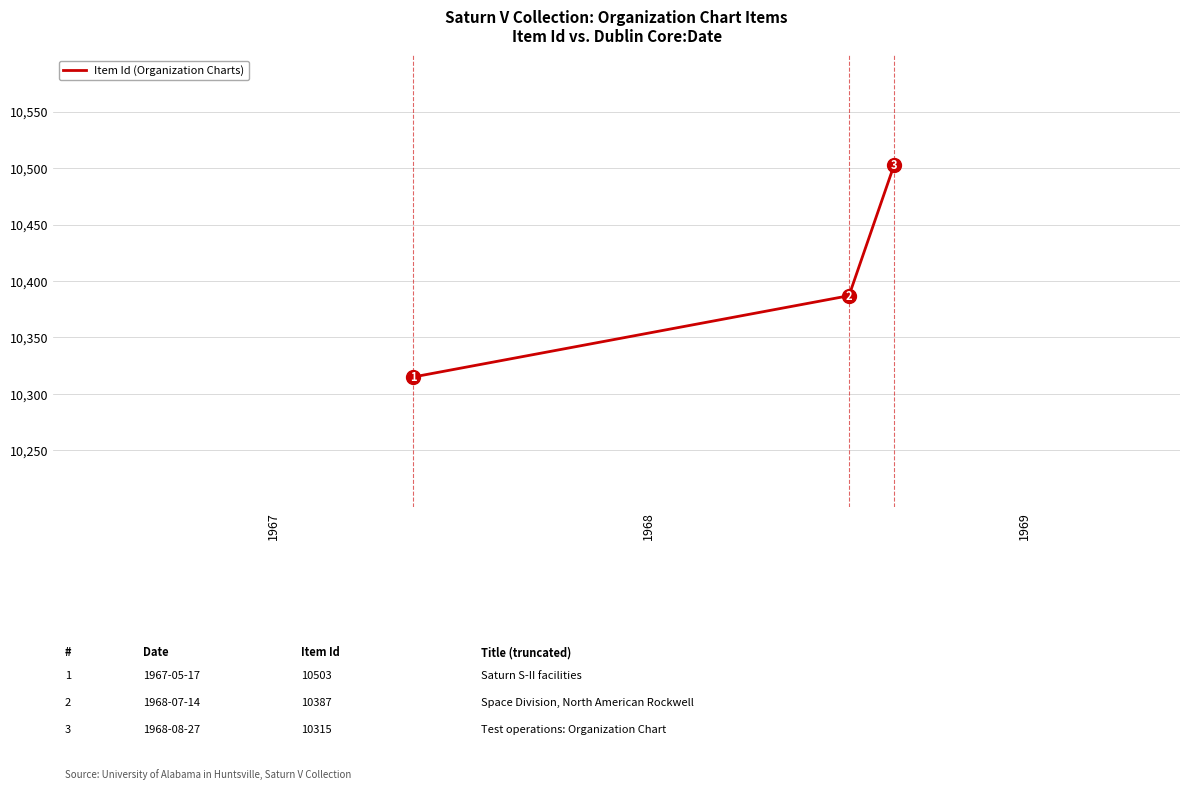

What is the maximum value shown in the chart?

10503